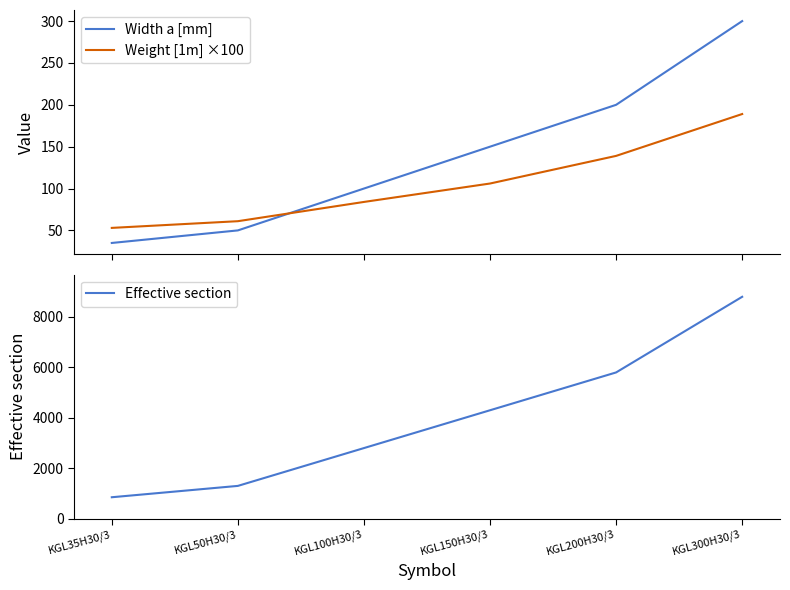

What is the value of the Effective section point at the 3rd from the left?

2800